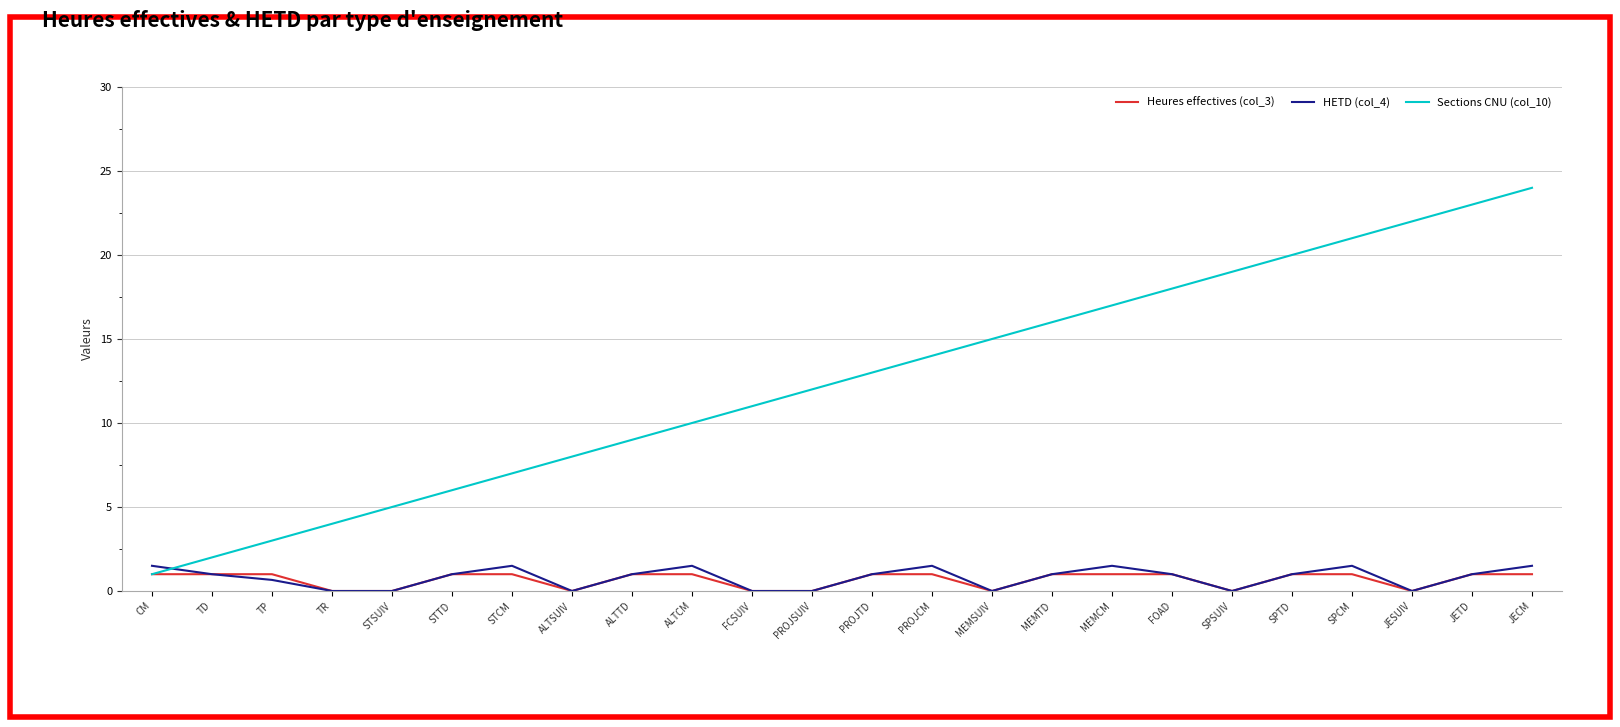

Is the value of Heures effectives (col_3) at PROJSUIV greater than the value of Sections CNU (col_10) at SPTD?

No